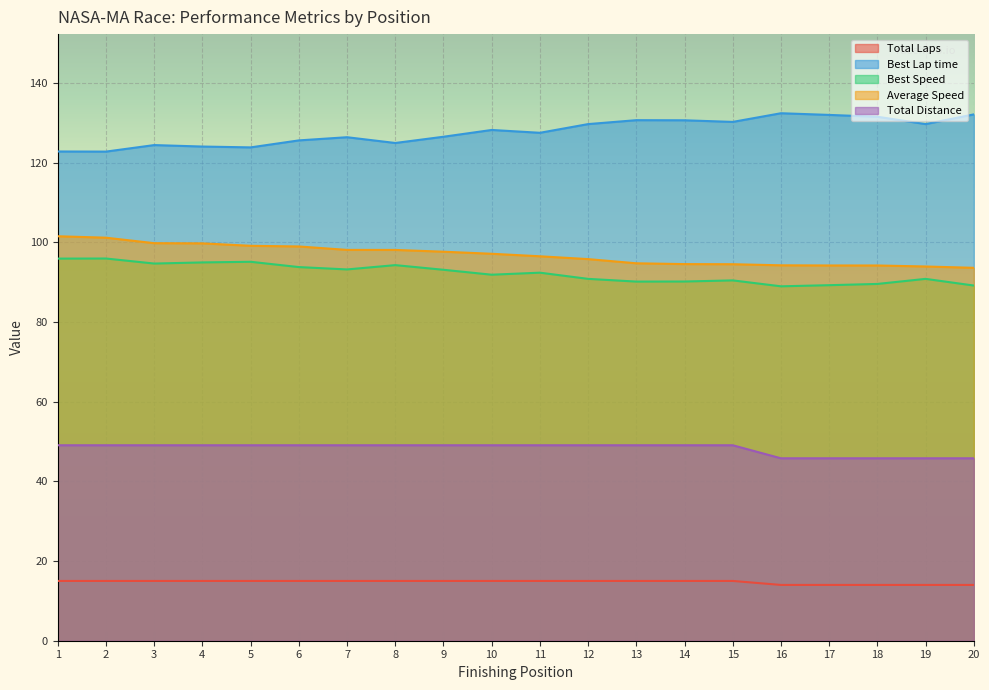

What is the value of the Average Speed point at the 7th from the left?

98.1